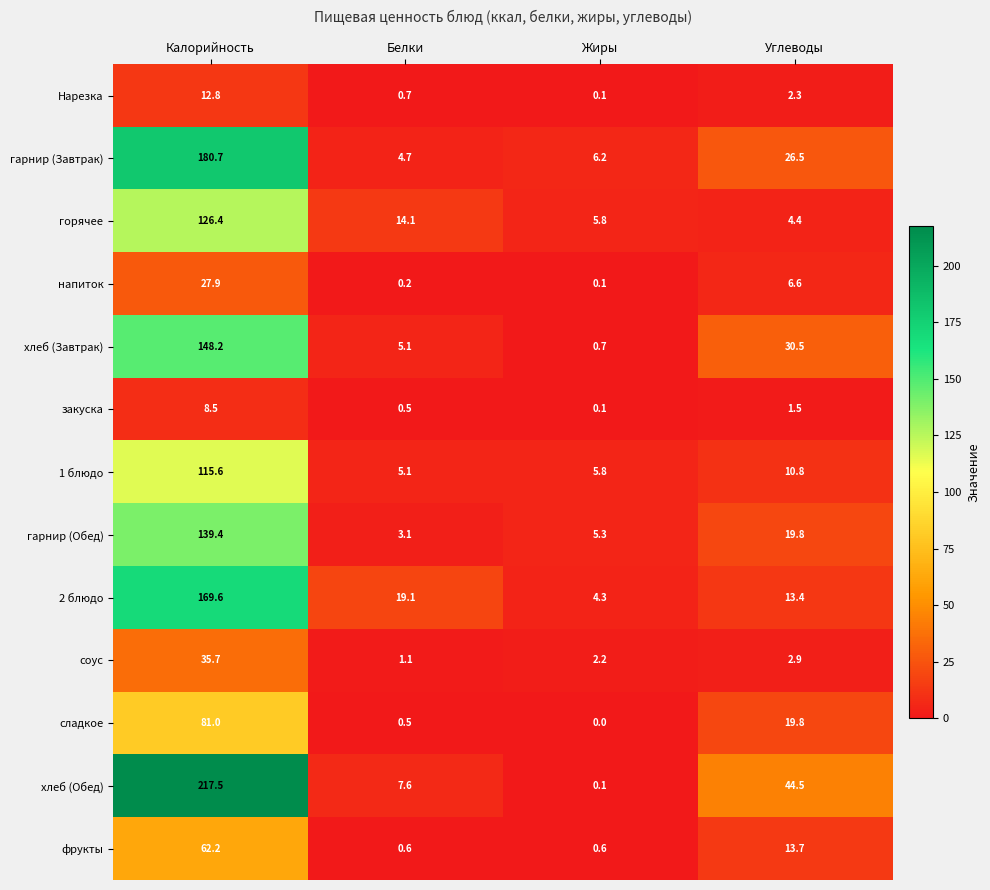

The сладкое series shows 7.1 at Углеводы. True or false?

False